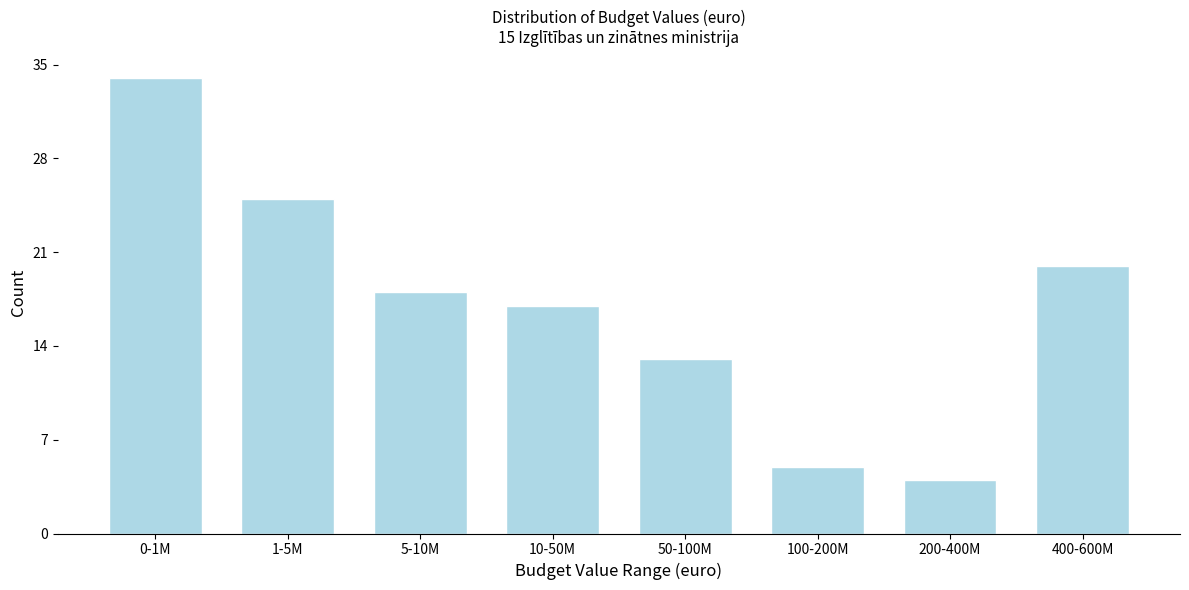

Reading right to left, transcribe all the data shown in this chart.

20	4	5	13	17	18	25	34